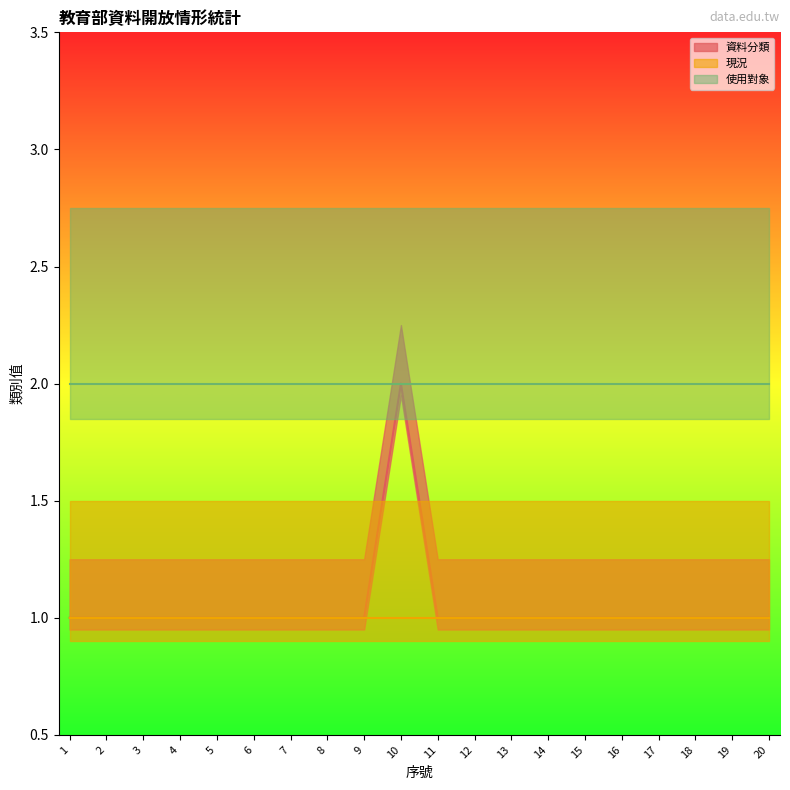

True or false: 資料分類 has more than 0 points higher than both neighbors.

True